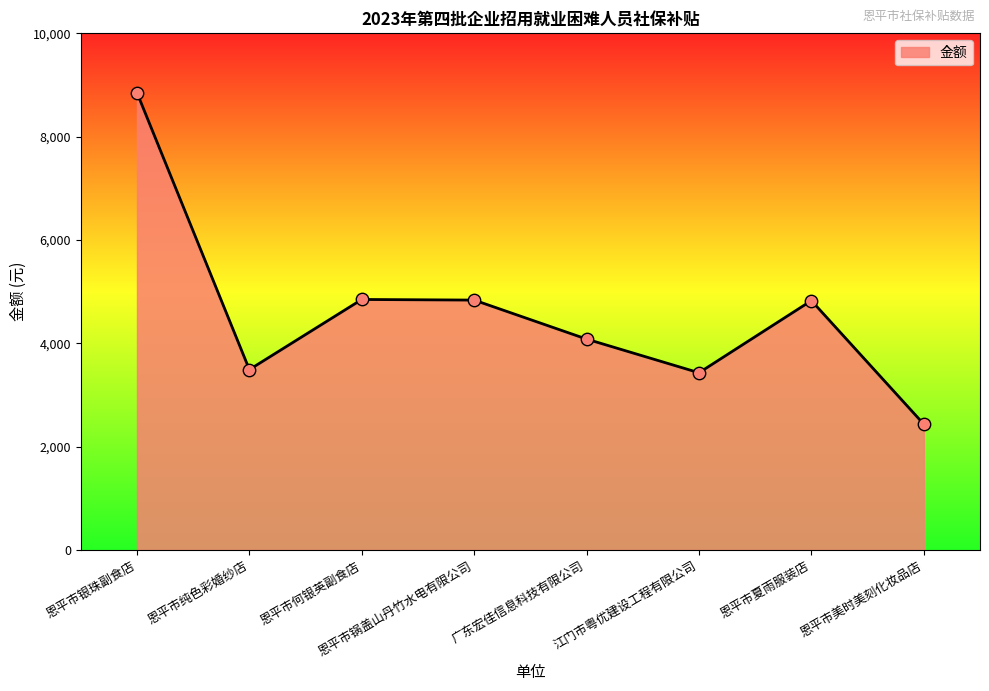

Approximately how many times larger is the value at 恩平市纯色彩婚纱店 compared to 恩平市银珠副食店?

0.4